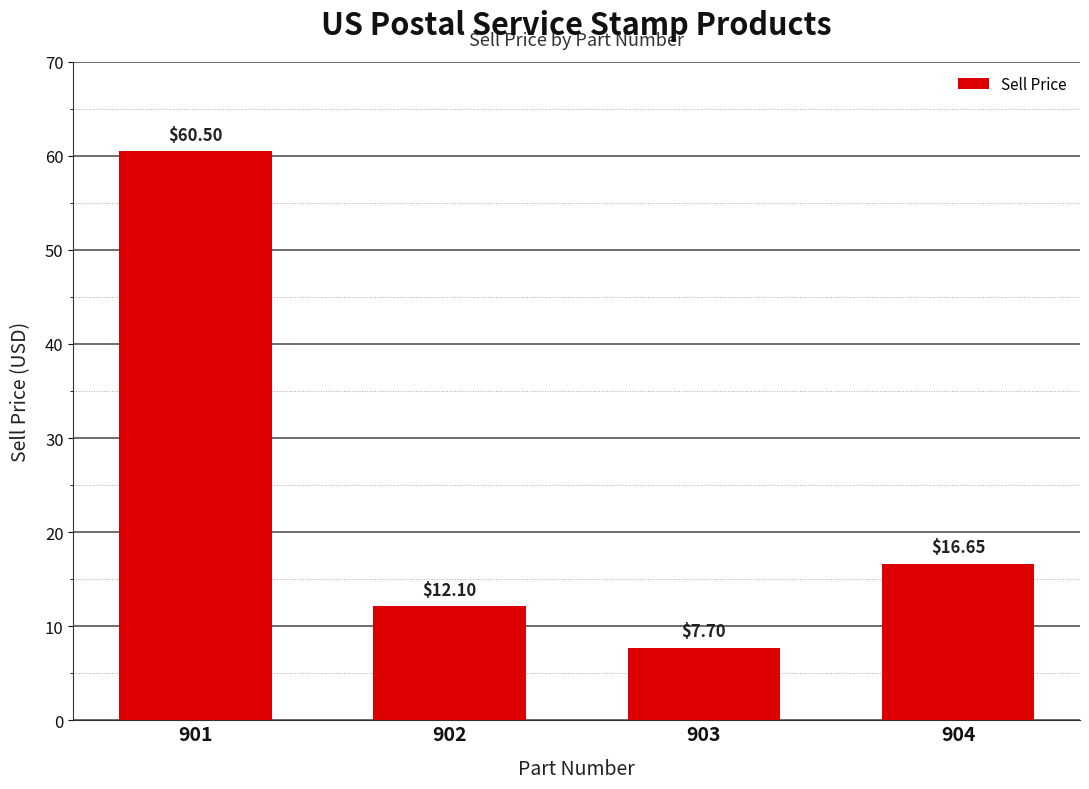

How many bars are there in total?

4